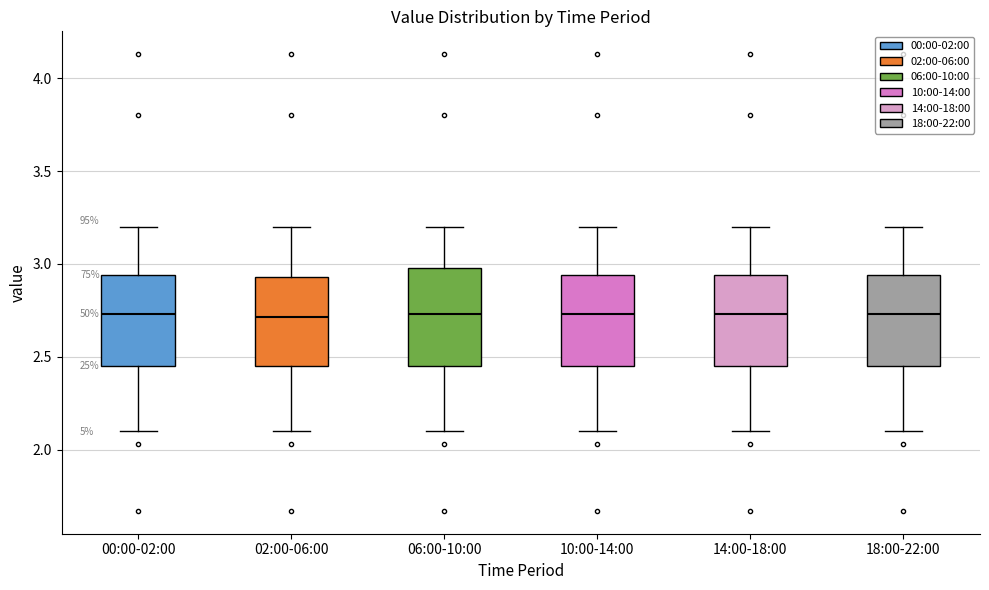

Reading left to right, read every box against the y-axis: the position of its median line, the range the box covers, and the ends of its whiskers. The values are not printed on the chart, so give them approximately, as read against the axis.

00:00-02:00: median 2.75, box 2.45 to 2.95, whiskers 2.10 to 3.20
02:00-06:00: median 2.70, box 2.45 to 2.95, whiskers 2.10 to 3.20
06:00-10:00: median 2.75, box 2.45 to 3.00, whiskers 2.10 to 3.20
10:00-14:00: median 2.75, box 2.45 to 2.95, whiskers 2.10 to 3.20
14:00-18:00: median 2.75, box 2.45 to 2.95, whiskers 2.10 to 3.20
18:00-22:00: median 2.75, box 2.45 to 2.95, whiskers 2.10 to 3.20